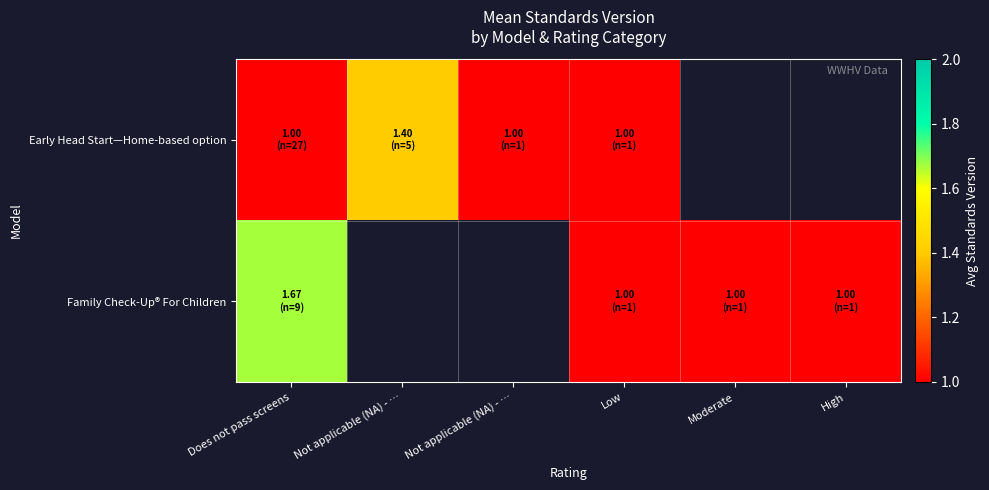

At High, list the series in order from smallest to largest.

Early Head Start—Home-based option, Family Check-Up® For Children